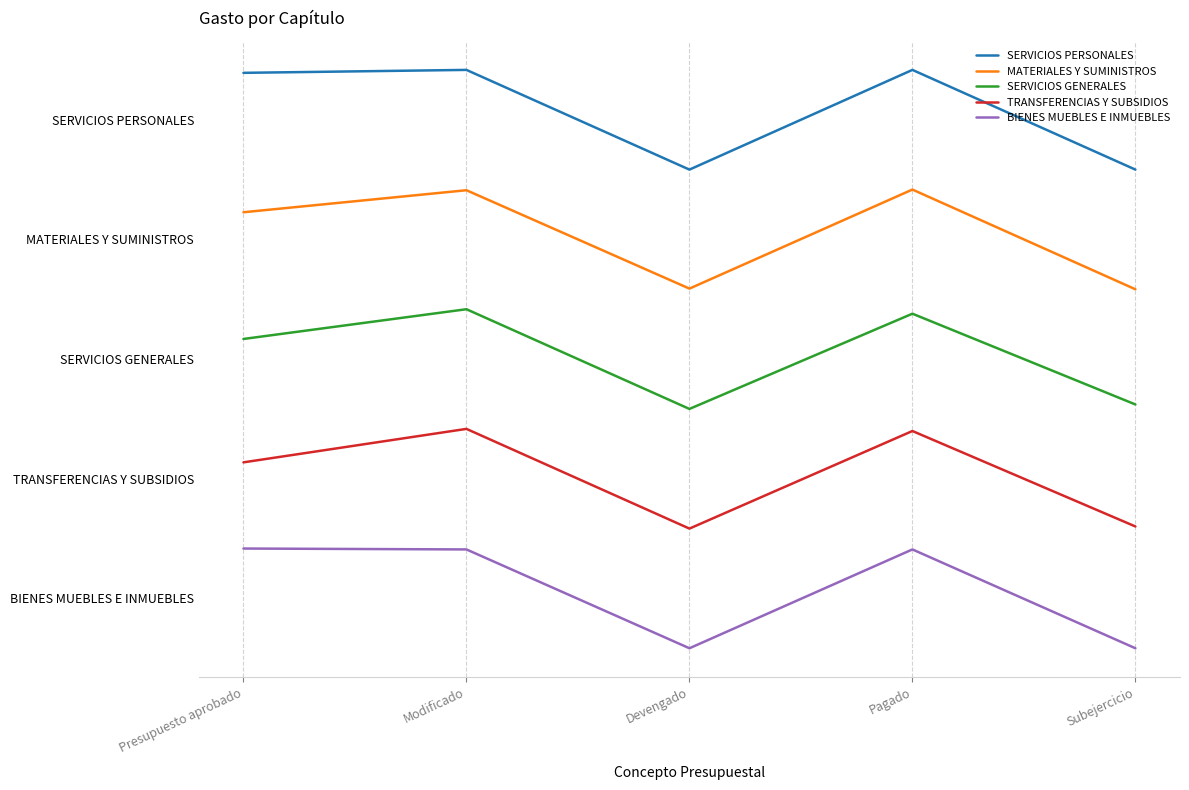

List the series in order of their peak value, lowest first.

BIENES MUEBLES E INMUEBLES, TRANSFERENCIAS Y SUBSIDIOS, SERVICIOS GENERALES, MATERIALES Y SUMINISTROS, SERVICIOS PERSONALES